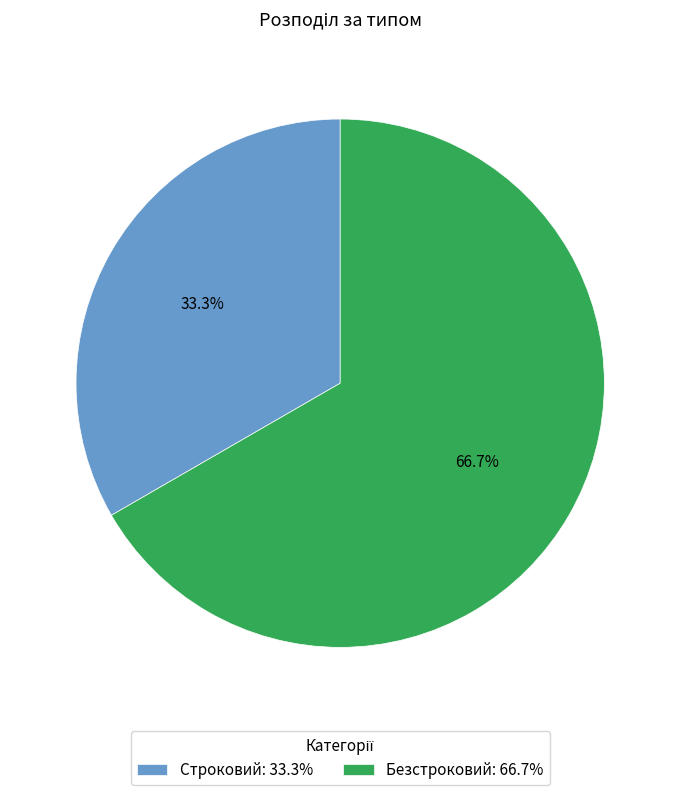

Count the number of slices in the pie.

2